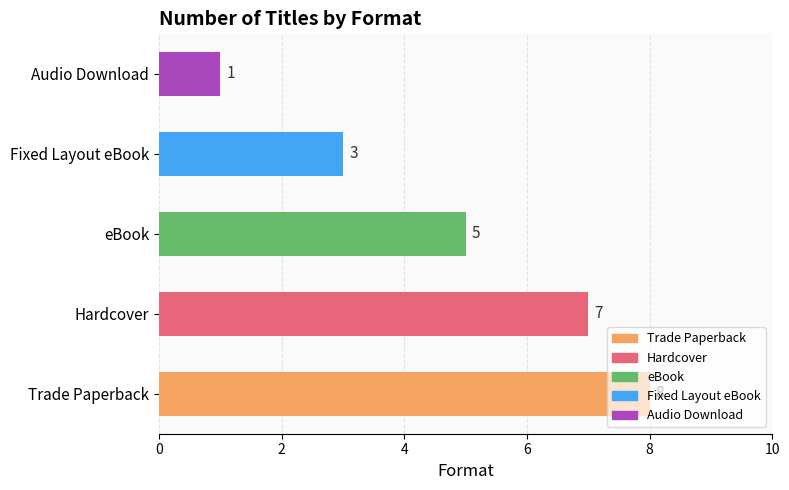

What is the sum of all values?

24